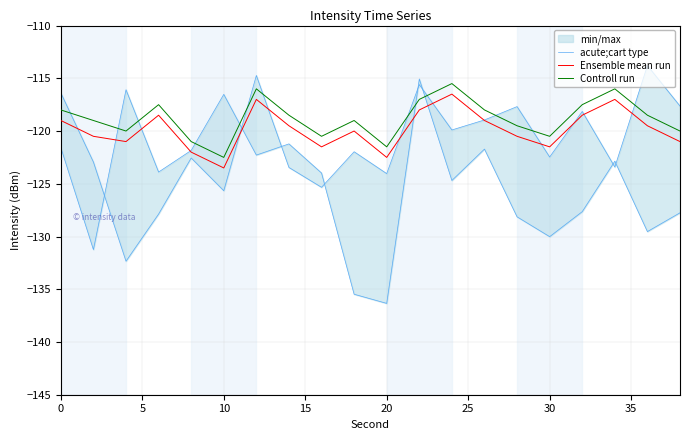

True or false: Controll run and Ensemble mean run intersect in this chart.

False